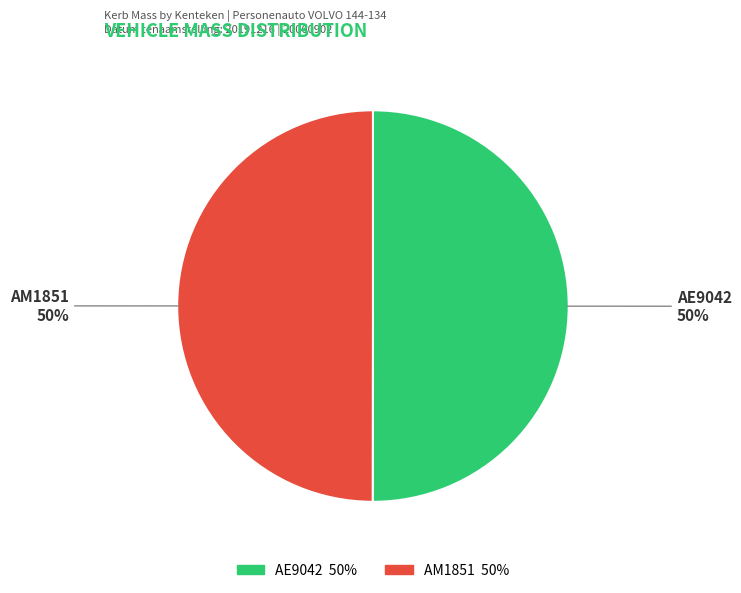

Approximately how many times larger is the value at AM1851 compared to AE9042?

1.0